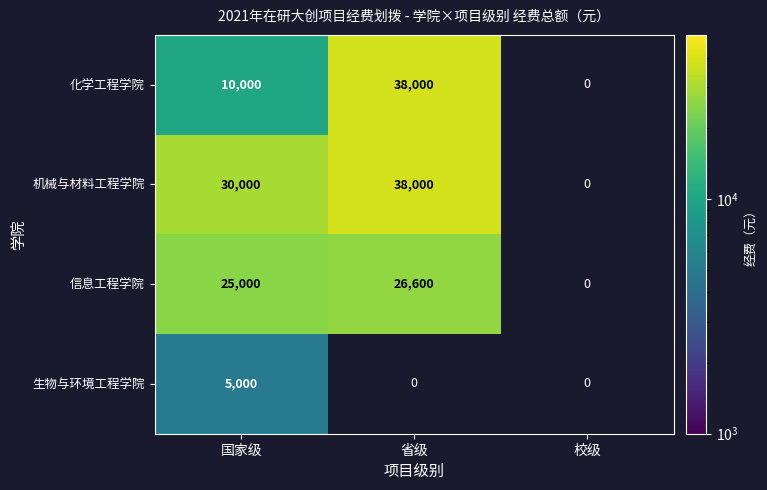

What is the sum of the 机械与材料工程学院 values at 省级 and 国家级?

68000